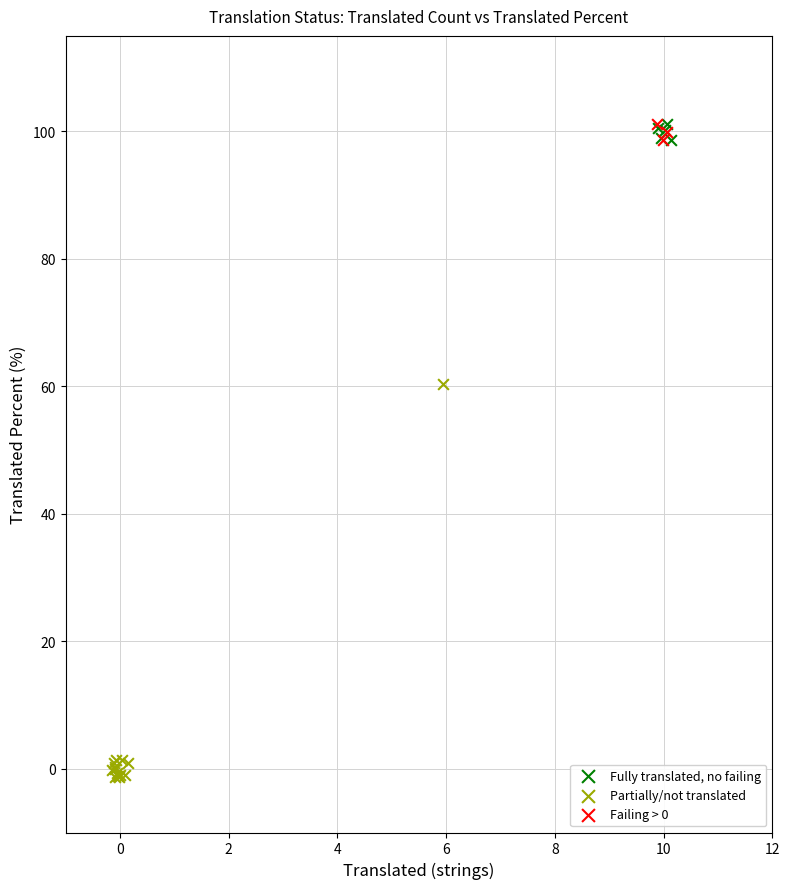

Which series has the widest spread of Y values?

Partially/not translated